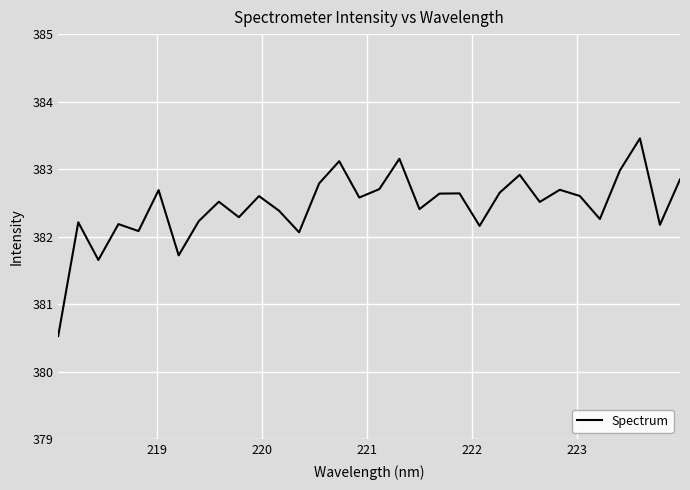

What is the smallest value displayed?

380.5